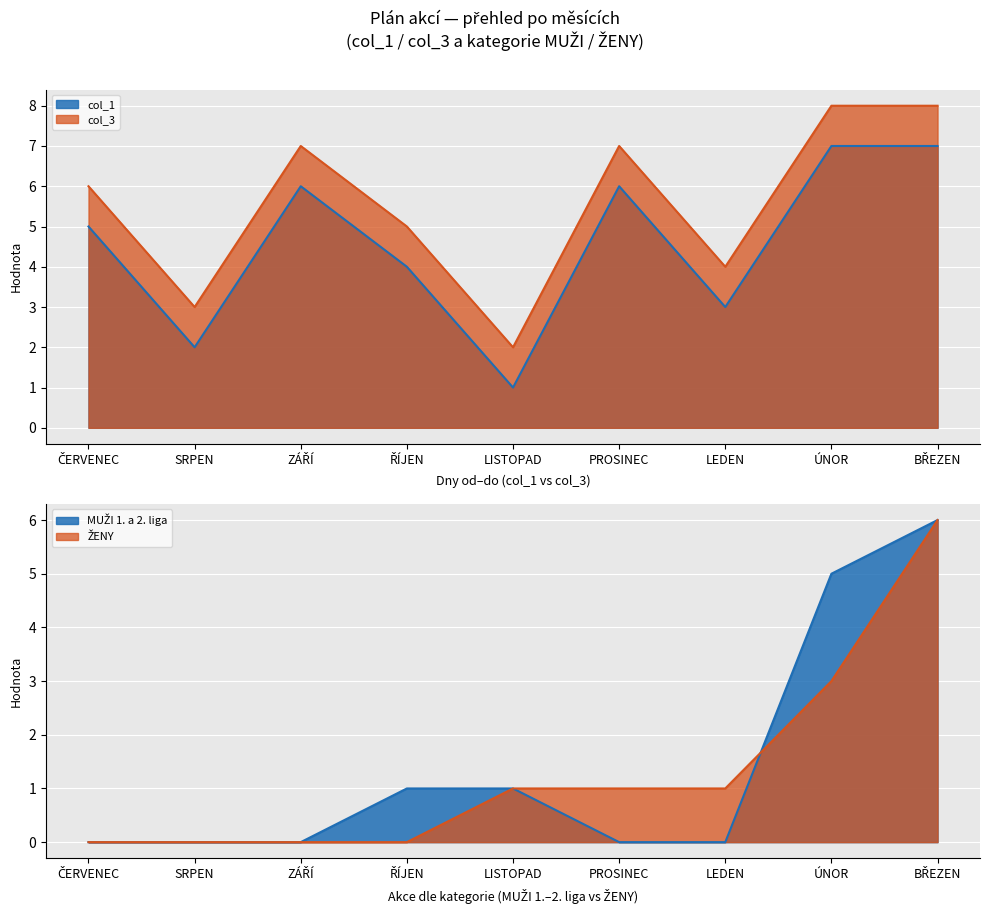

How many data points in col_3 are above 6?

4